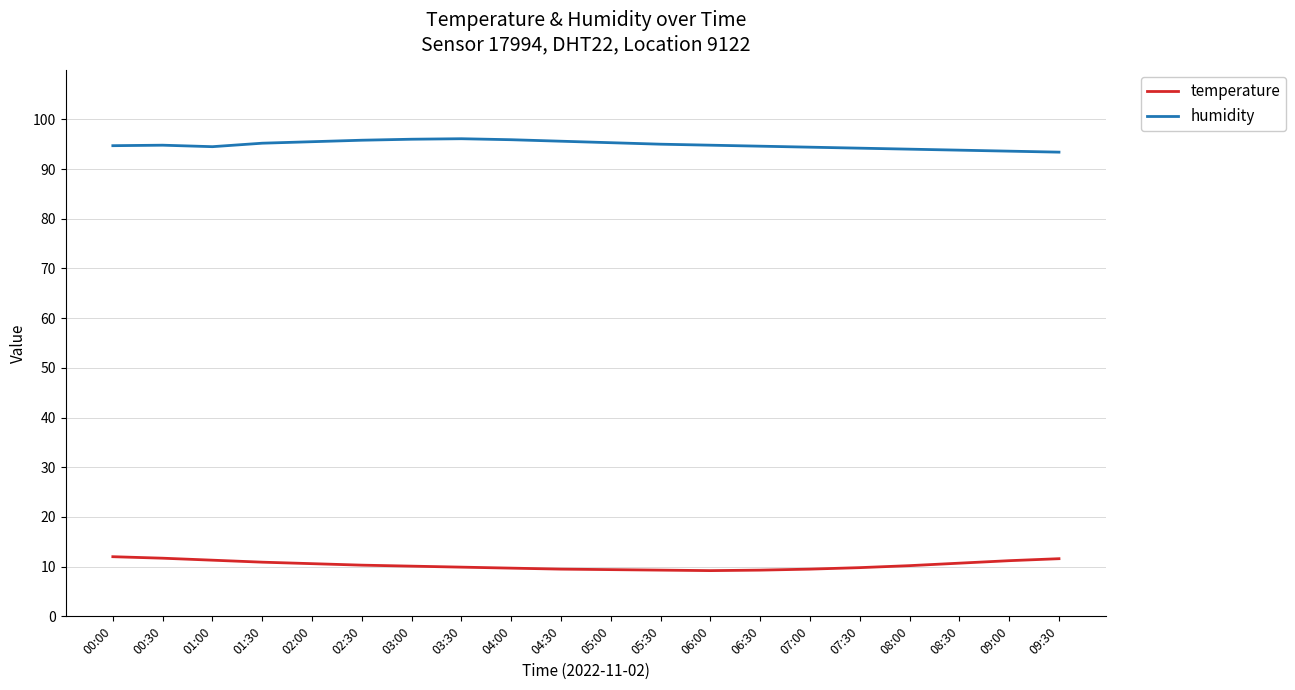

What position from the left is 01:00?

3